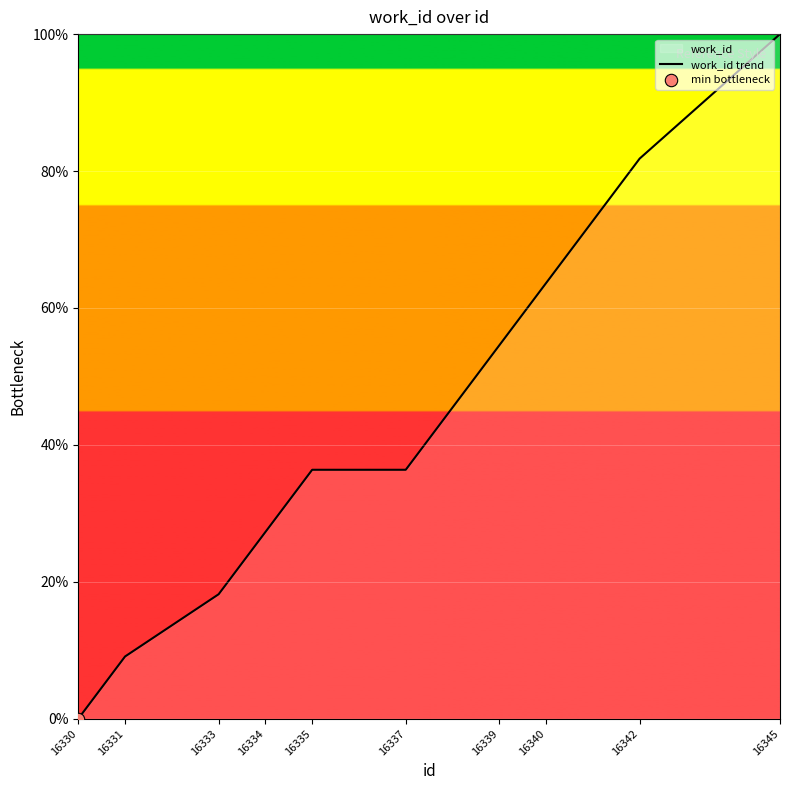

What is the ratio of the value at 16345 to the value at 16335?

2.7